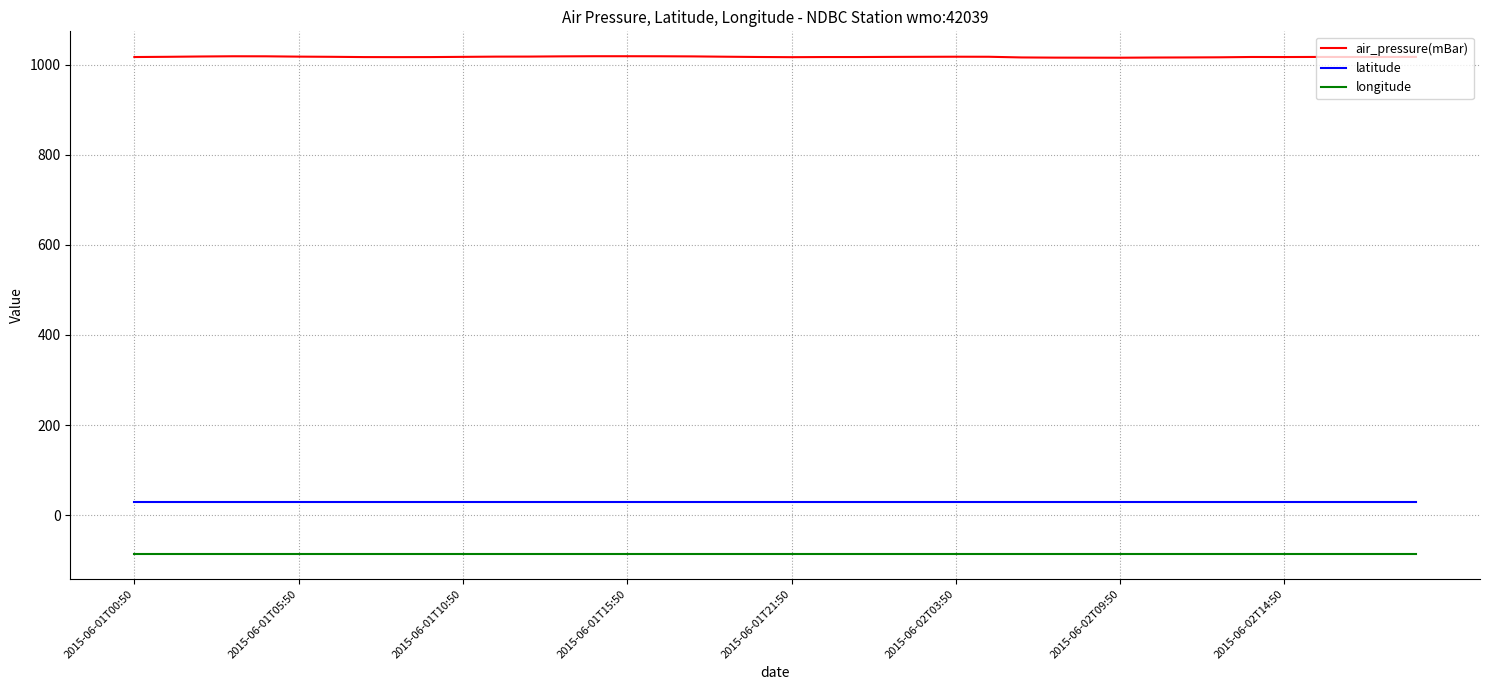

List the series in order of their peak value, highest first.

air_pressure(mBar), latitude, longitude